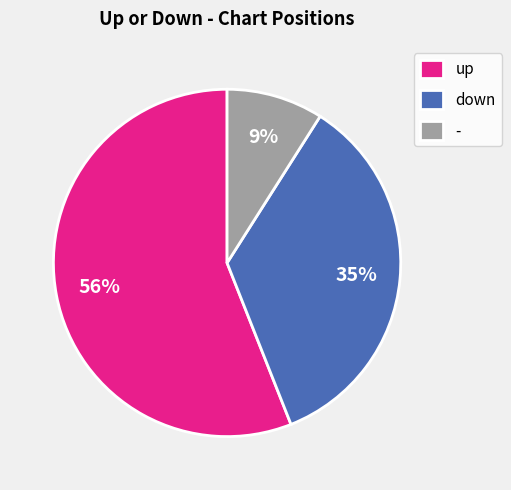

Is it true that up is 71% of the pie?

False